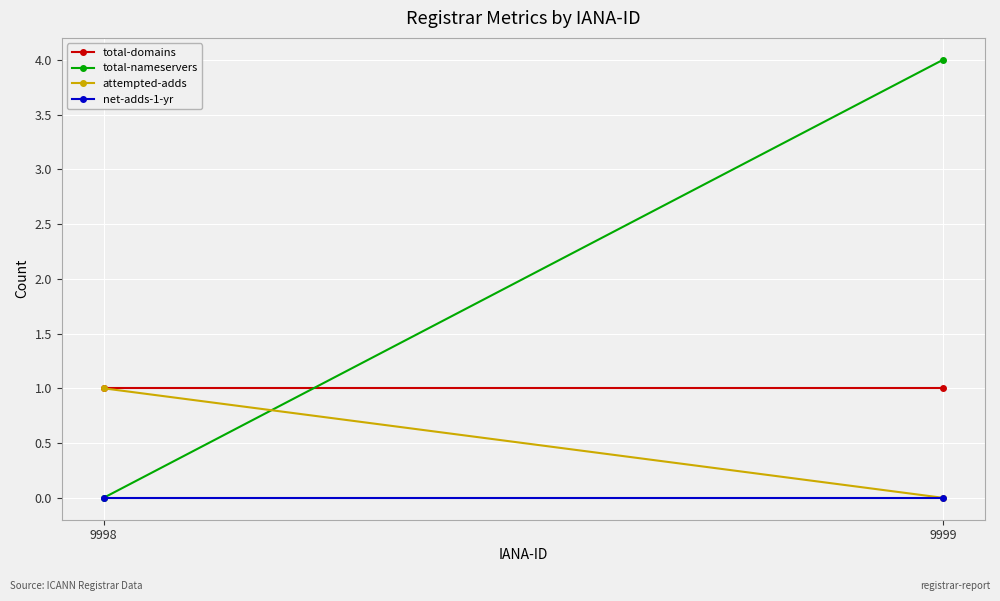

Reading right to left, extract all data points from this chart.

total-domains: 1	1
total-nameservers: 4	0
attempted-adds: 0	1
net-adds-1-yr: 0	0